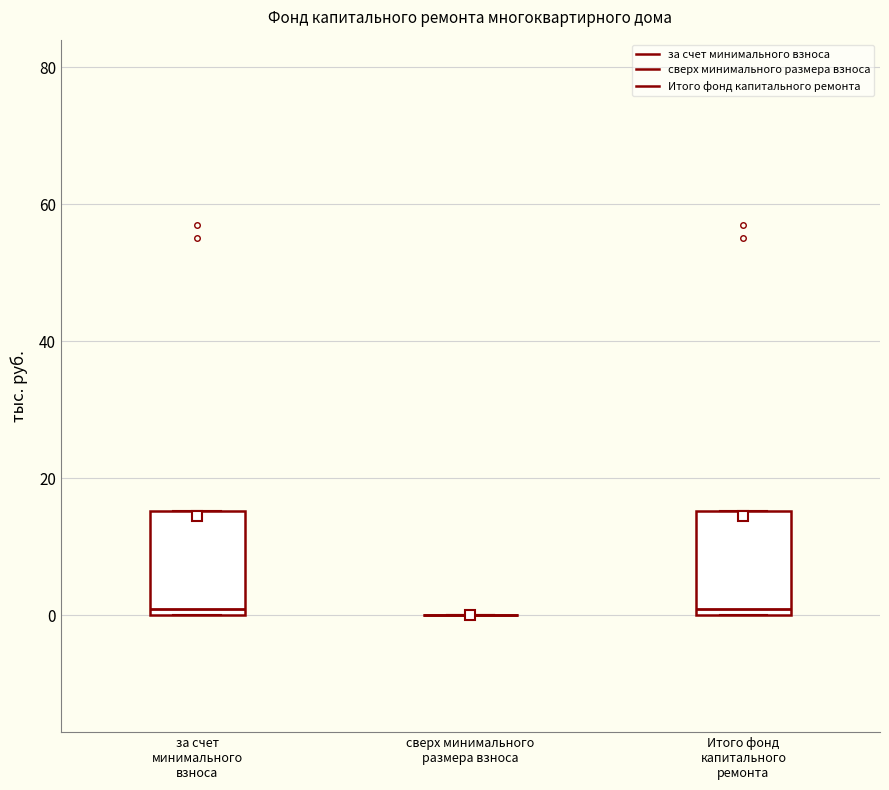

Reading left to right, transcribe this box plot: for each box, give where its median line is, the range the box spans, and where its two whiskers end, as read against the y-axis. The values are not printed on the chart, so give them approximately, as read against the axis.

за счет минимального взноса: median 0 (just above the box's lower edge), box 0 to 16, whiskers 0 to 16
сверх минимального размера взноса: box collapsed to a line at 0, whiskers 0 to 0
Итого фонд капитального ремонта: median 0 (just above the box's lower edge), box 0 to 16, whiskers 0 to 16